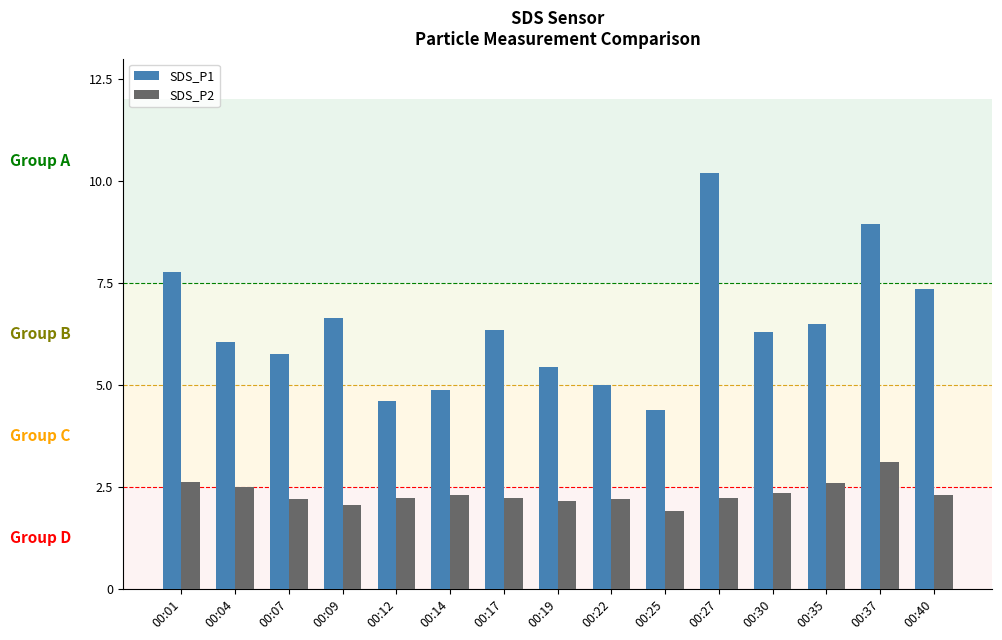

What is the spread (max minus min) of values at 00:22?

2.8